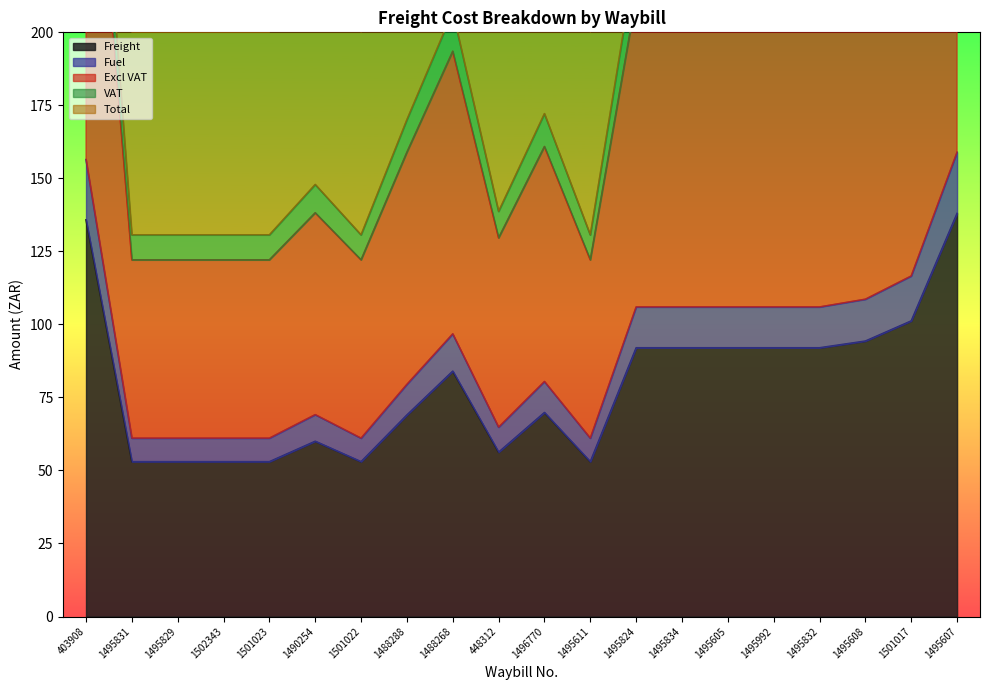

Between 1496770 and 1495607, which is larger?

1495607